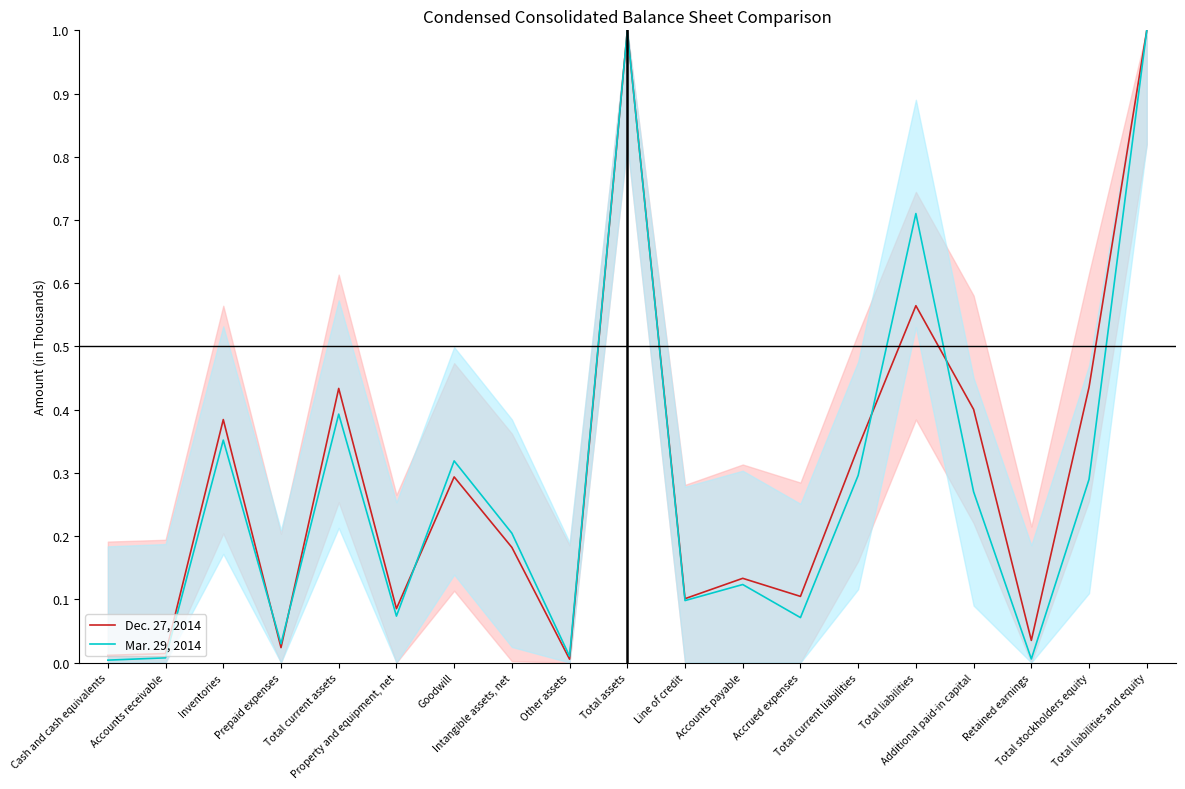

Where do Dec. 27, 2014 and Mar. 29, 2014 first cross each other?

Inventories and Prepaid expenses